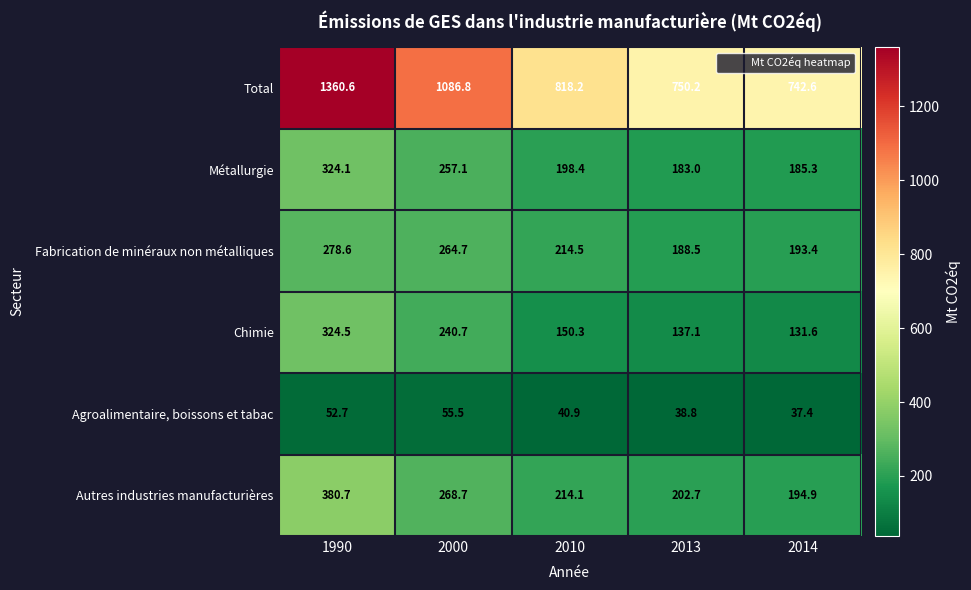

What is the difference between the Agroalimentaire, boissons et tabac values at 2014 and 2013?

1.4